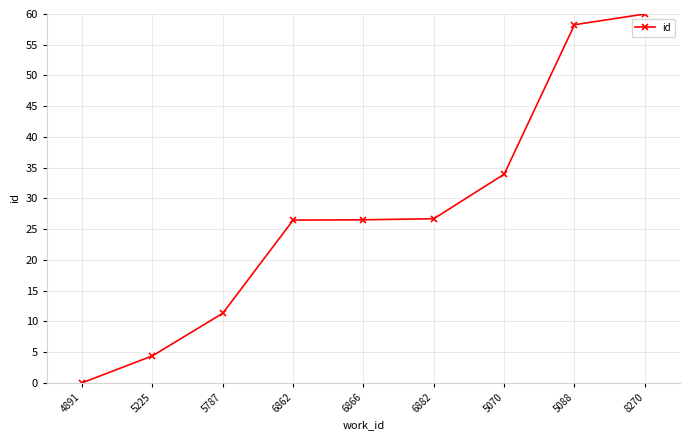

Read the value at 8270.

60.0